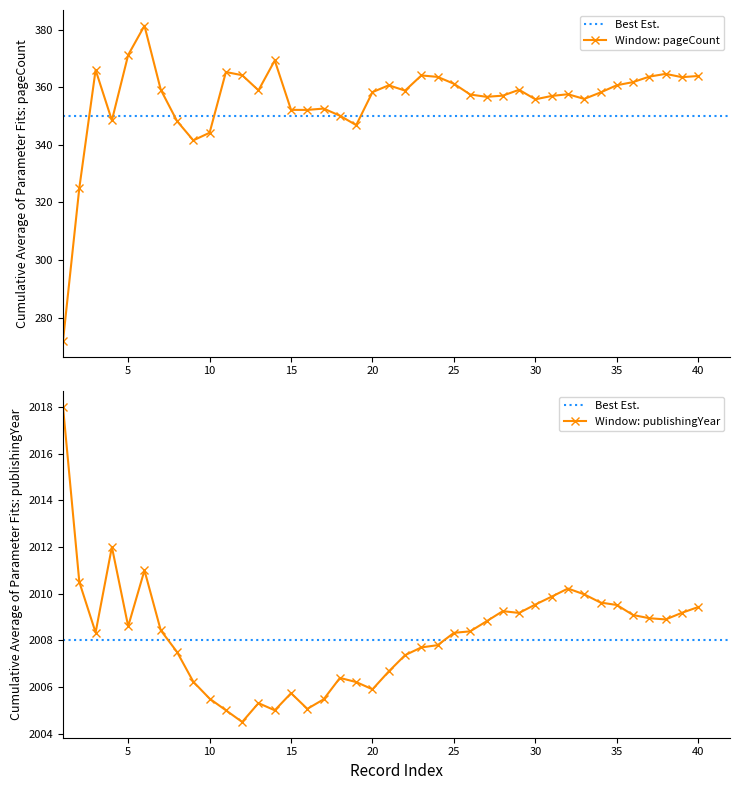

True or false: publishingYear has a value of 943 at 25.

False